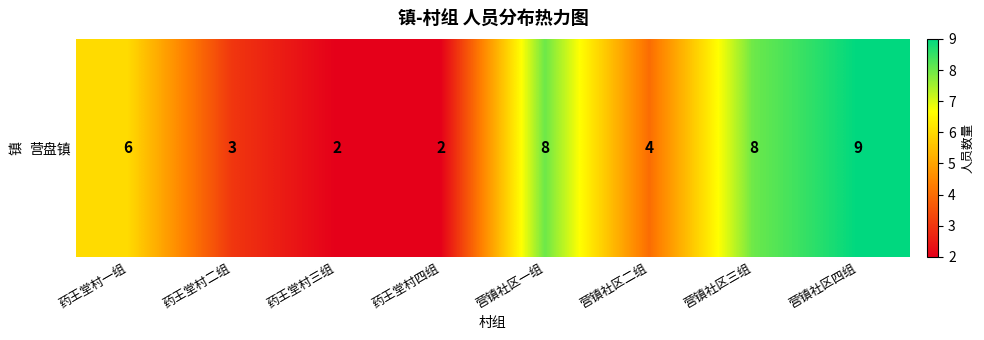

What is the ratio of the value at 营镇社区四组 to the value at 药王堂村一组?

1.5